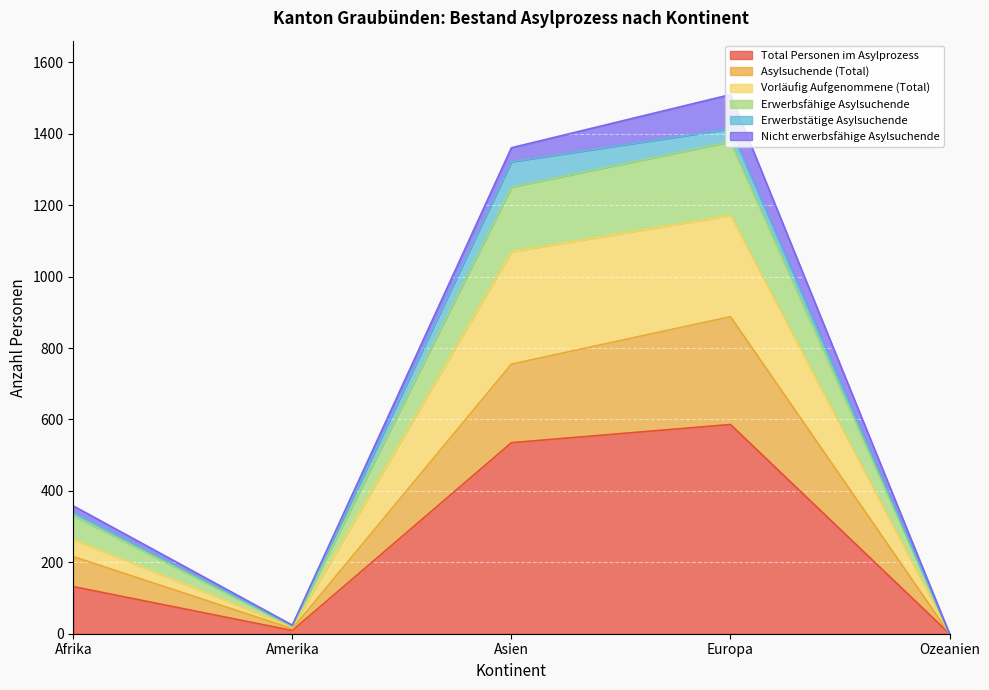

What is the maximum value for Total Personen im Asylprozess?

586